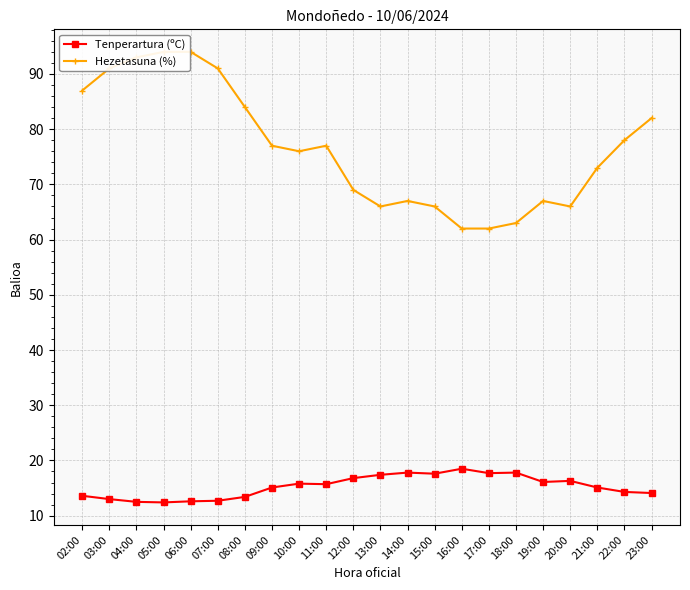

At which category does Hezetasuna (%) reach its first local valley?

10:00